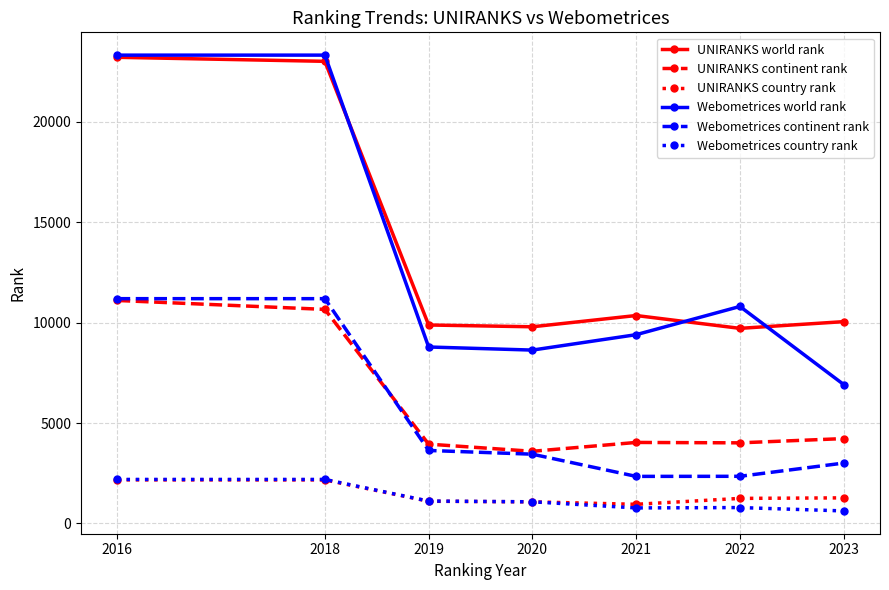

Does the chart have visible grid lines?

Yes